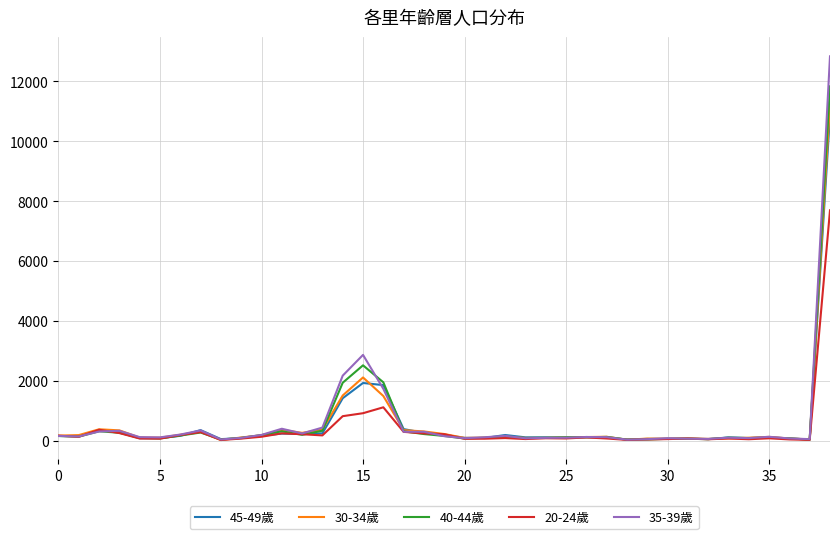

What is the maximum value shown in the chart?

12833